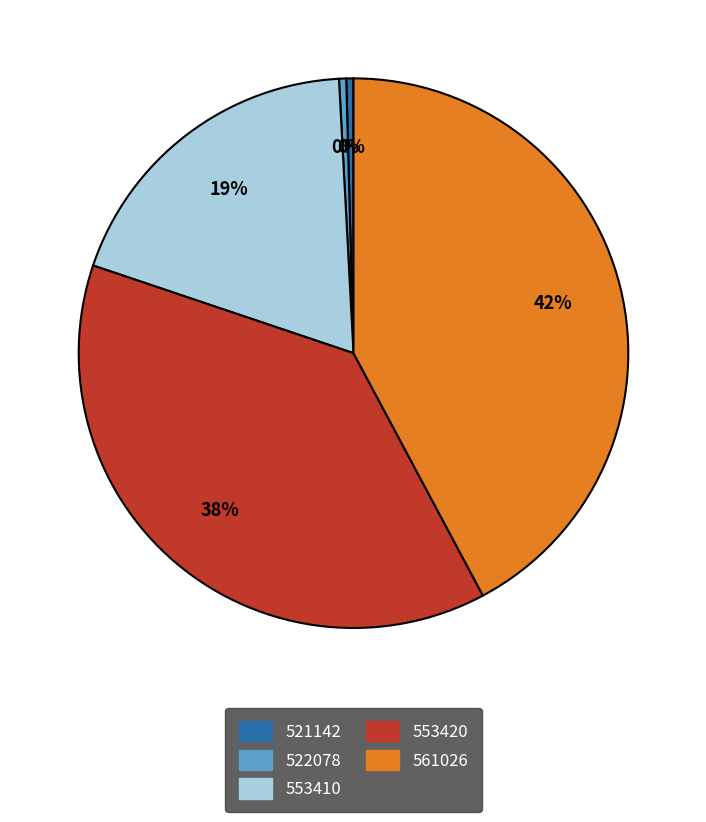

Between 553420 and 522078, which is larger?

553420